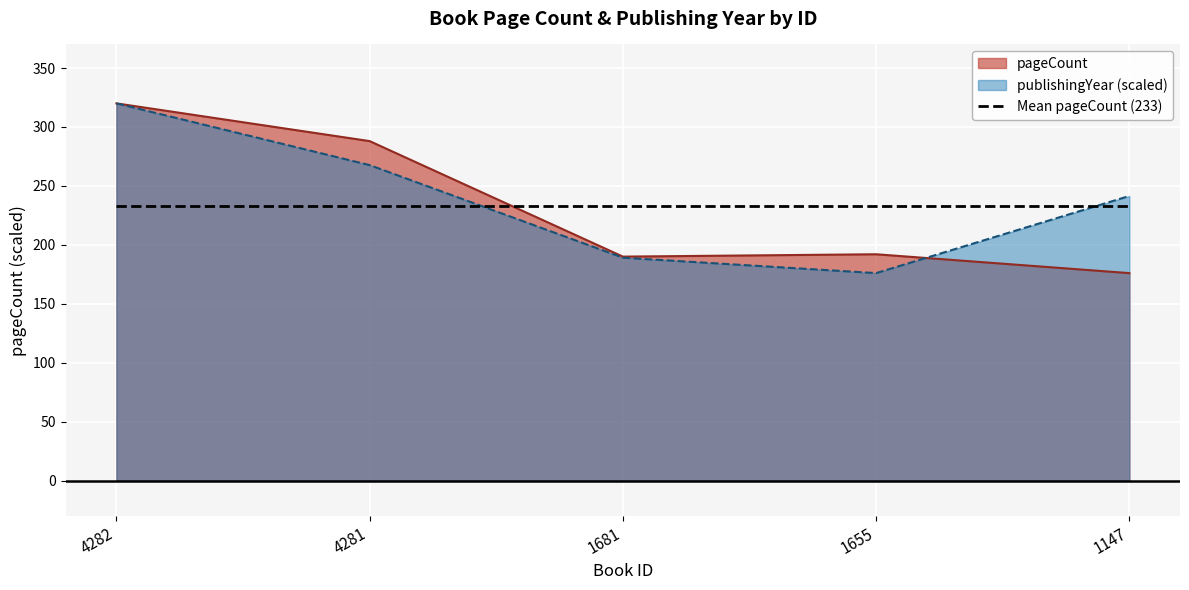

What is the smallest value displayed?

176.0